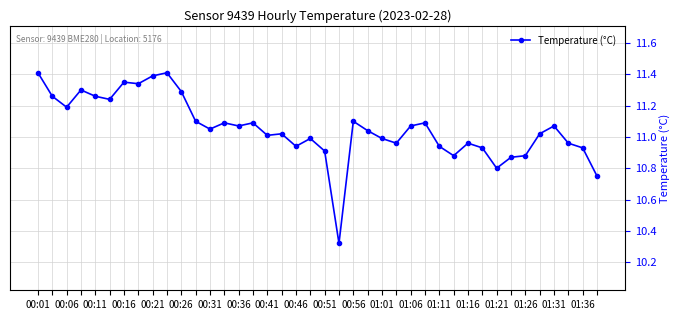

What is the difference between the maximum and minimum values?

1.1